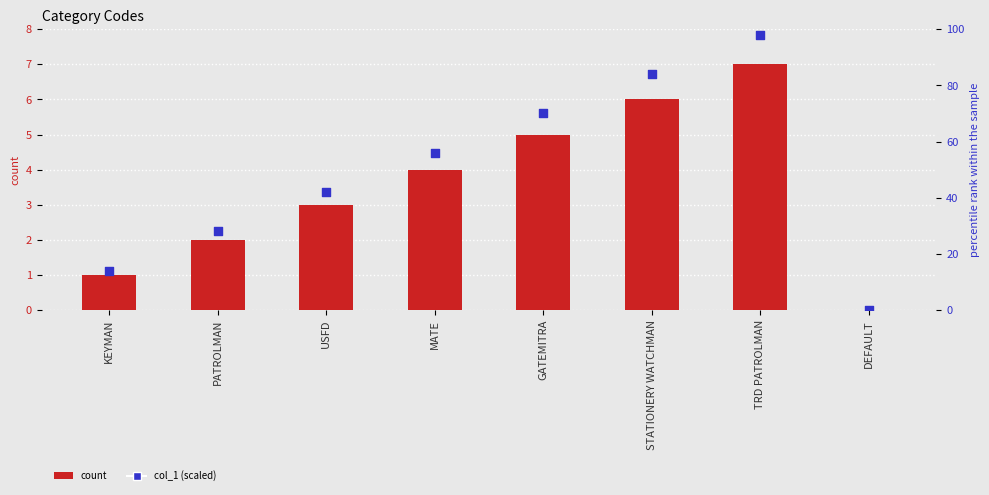

At which category is the sum across all series the highest?

TRD PATROLMAN